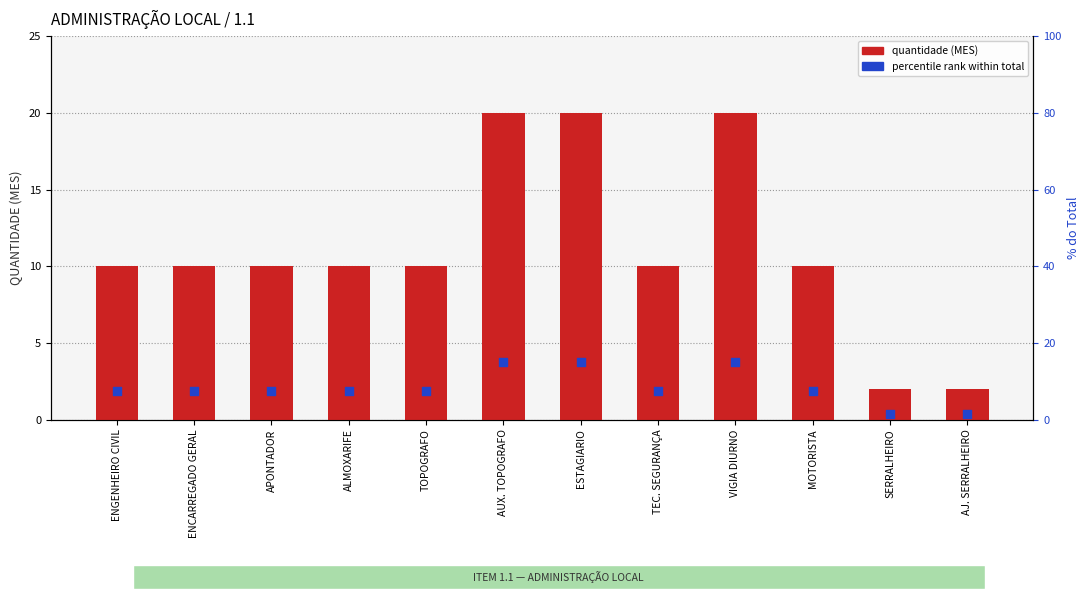

What are all the series names shown in the legend?

quantidade (MES), percentile rank within total